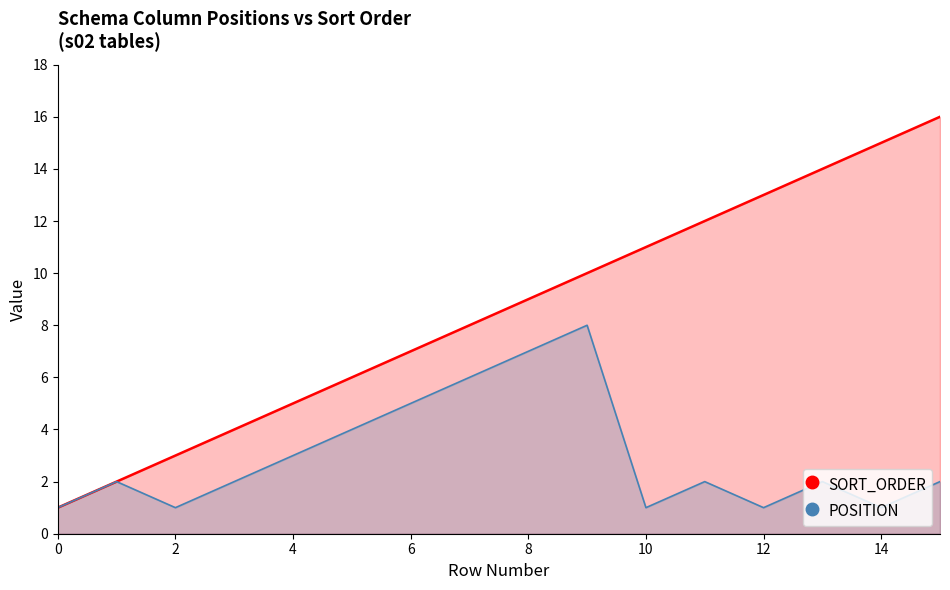

The POSITION series shows 1 at 2. True or false?

True